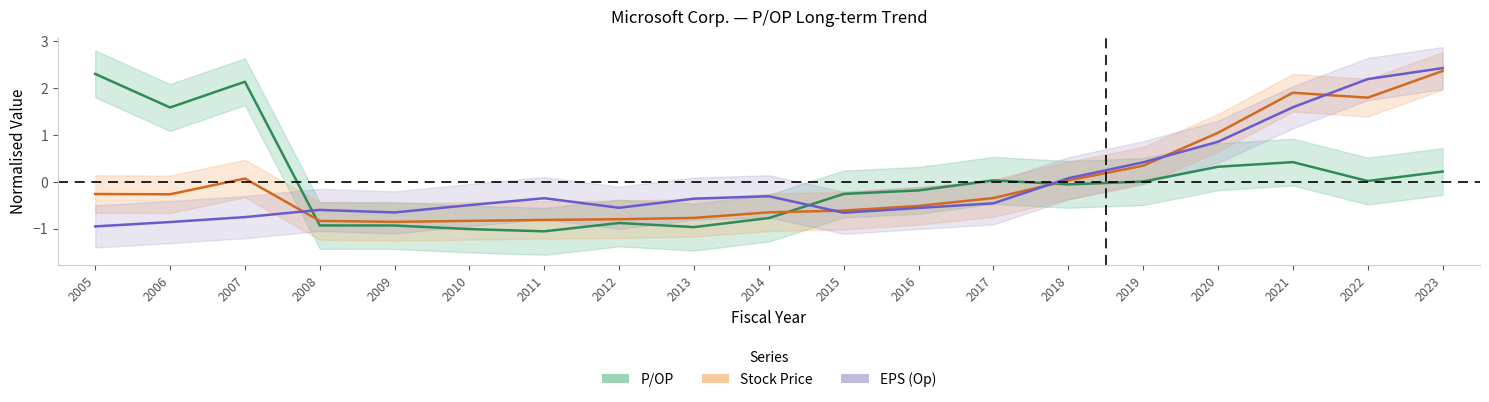

How many times do Stock Price and EPS (Op) cross each other?

5